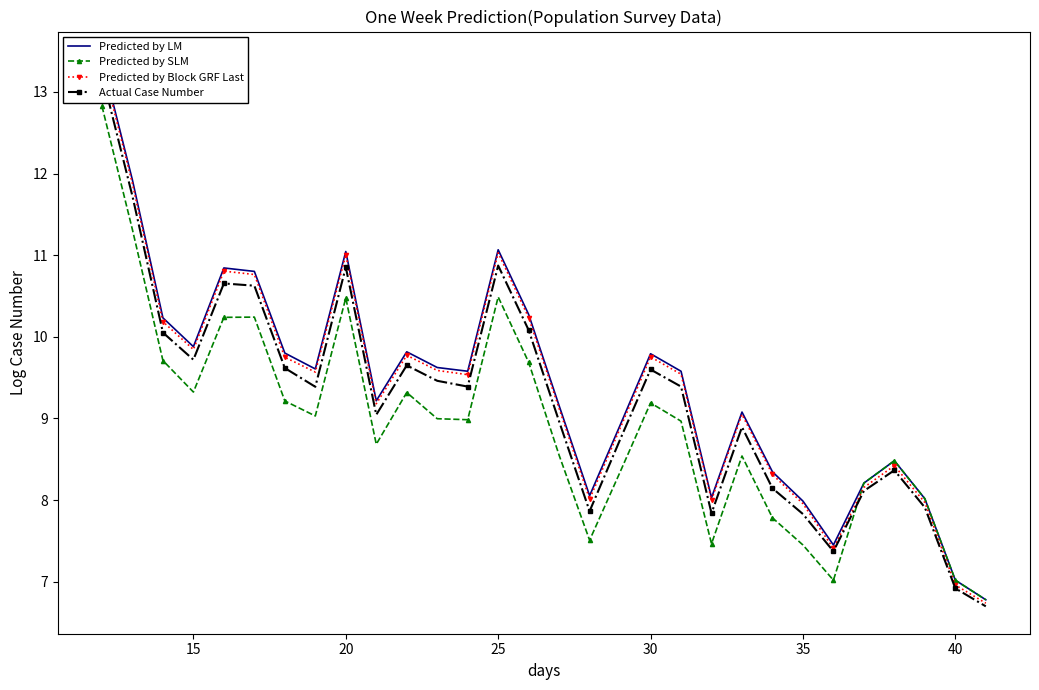

How many interior local valleys does the Predicted by LM series have?

7